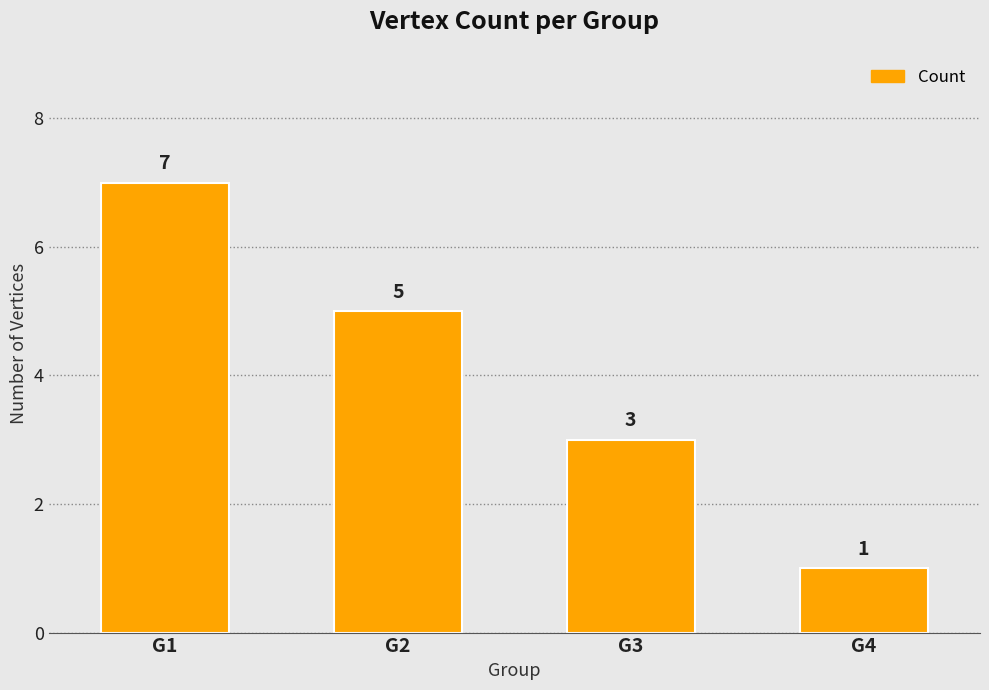

True or false: the data shows 7 at G1.

True